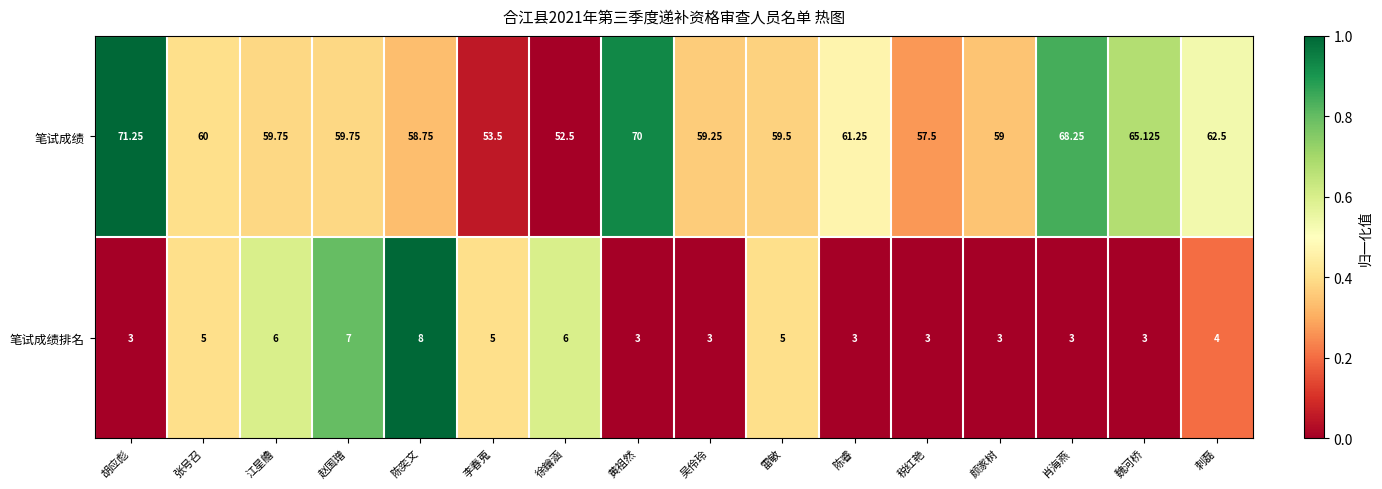

Rank the series at 张号召 from highest to lowest value.

笔试成绩, 笔试成绩排名